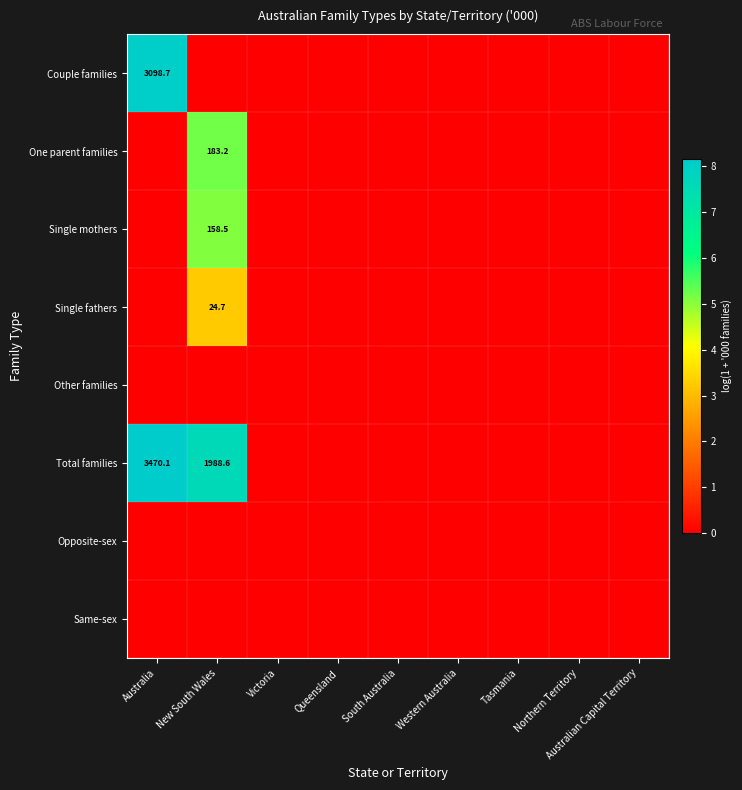

The value of Couple families at Tasmania is 0.0. True or false?

True